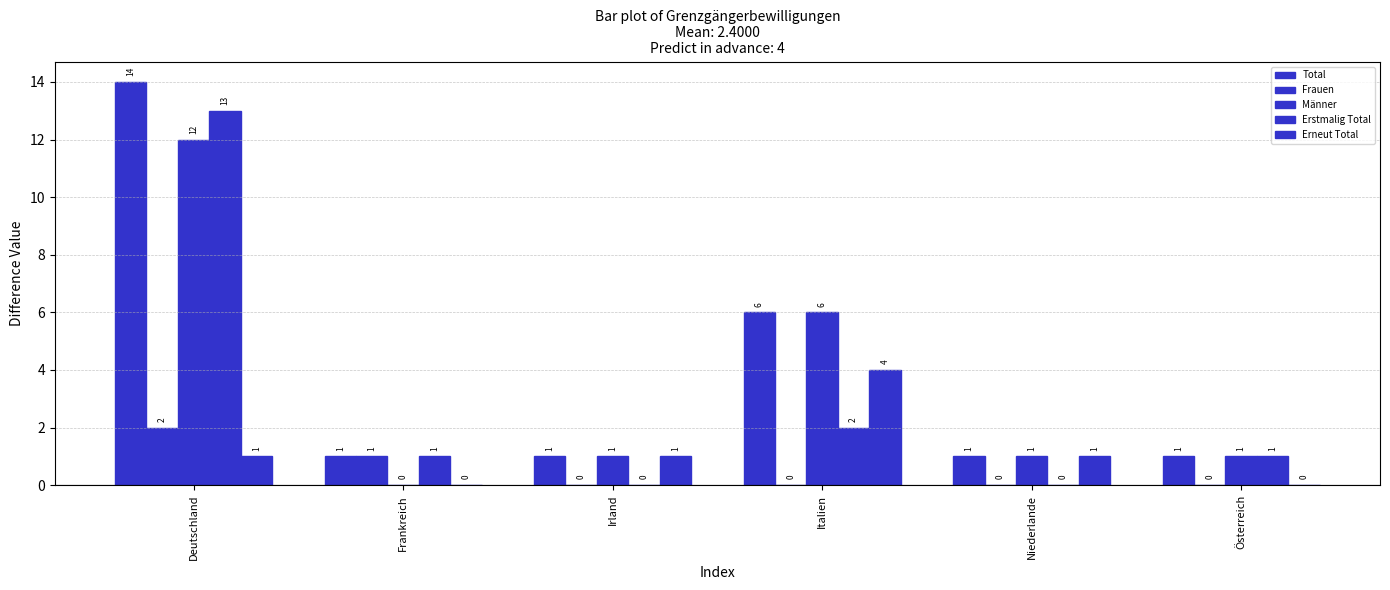

Reading left to right, transcribe all the data shown in this chart.

Total: Deutschland=14	Frankreich=1	Irland=1	Italien=6	Niederlande=1	Österreich=1
Frauen: Deutschland=2	Frankreich=1	Irland=0	Italien=0	Niederlande=0	Österreich=0
Männer: Deutschland=12	Frankreich=0	Irland=1	Italien=6	Niederlande=1	Österreich=1
Erstmalig Total: Deutschland=13	Frankreich=1	Irland=0	Italien=2	Niederlande=0	Österreich=1
Erneut Total: Deutschland=1	Frankreich=0	Irland=1	Italien=4	Niederlande=1	Österreich=0